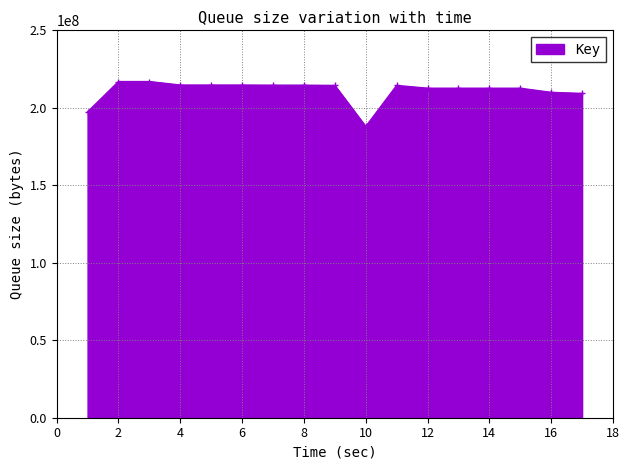

What is the difference between the second highest and minimum values?

28994237